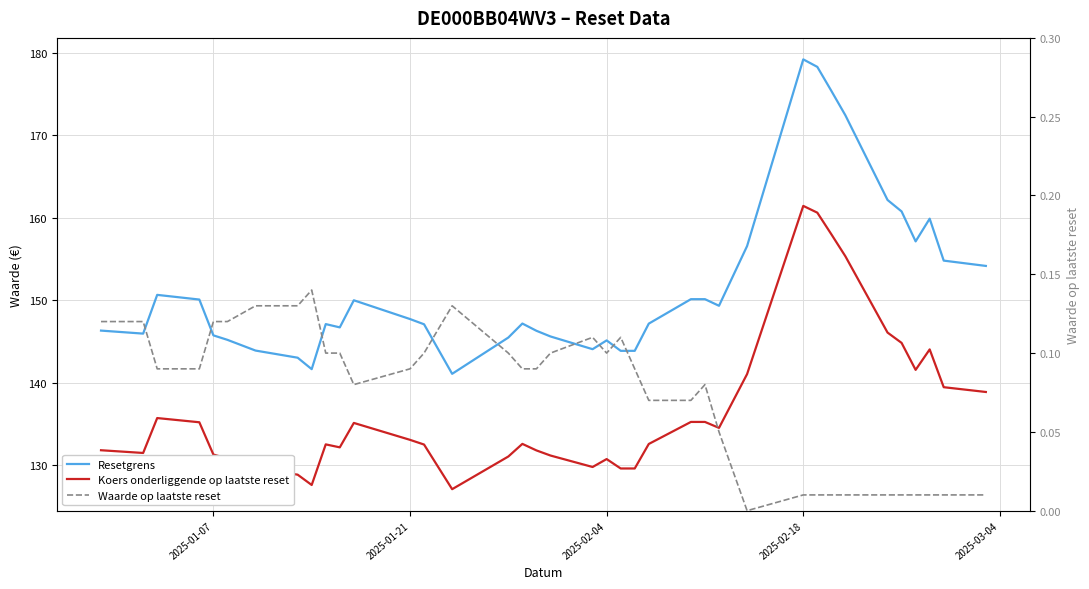

How many lines are shown in the chart?

3